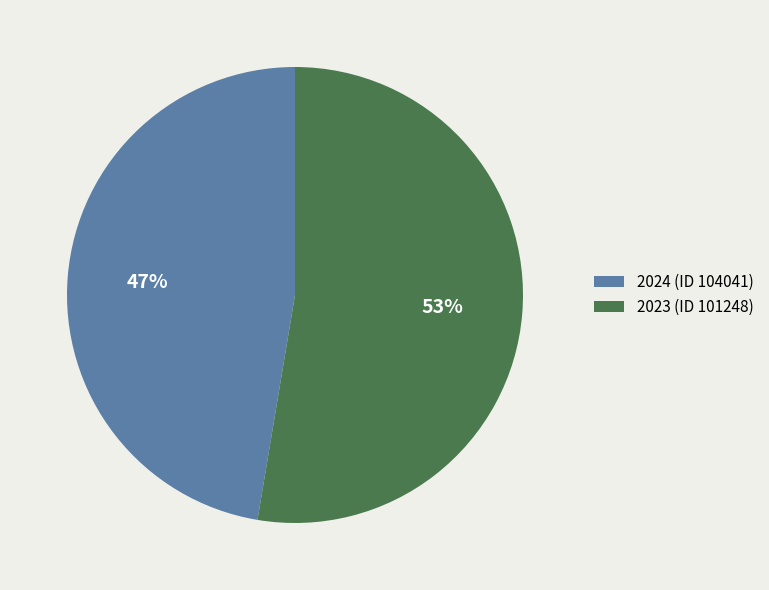

Is the sum of 2024 (ID 104041) and 2023 (ID 101248) greater than half?

Yes